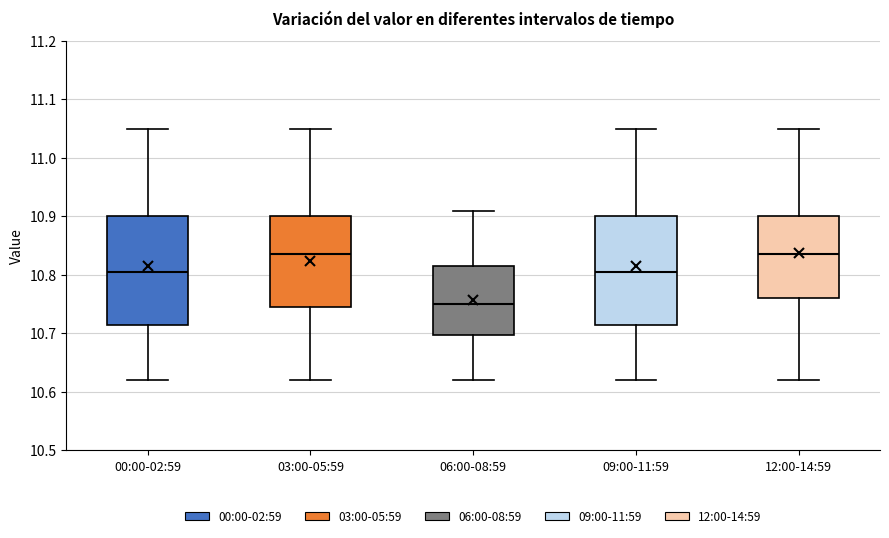

Where does the lower whisker of the box for 12:00-14:59 end on the y-axis? The values are not printed on the chart, so give them approximately, as read against the axis.

10.62